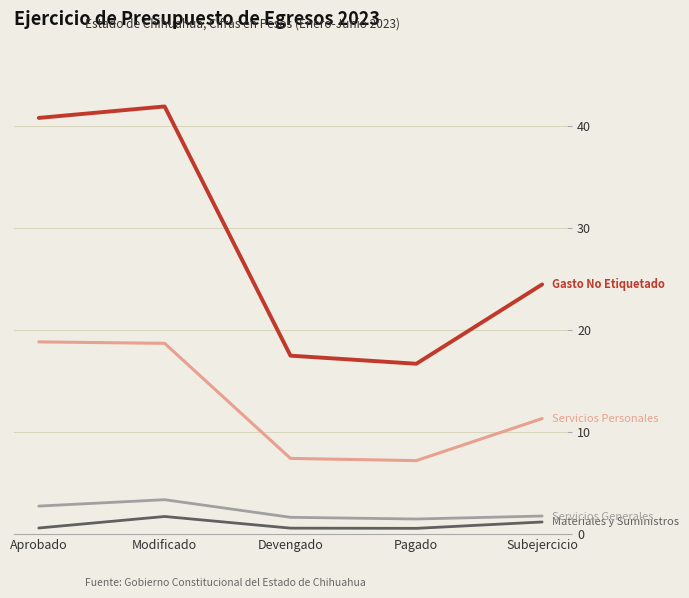

What is the difference between the highest and lowest values at Subejercicio?

23.3